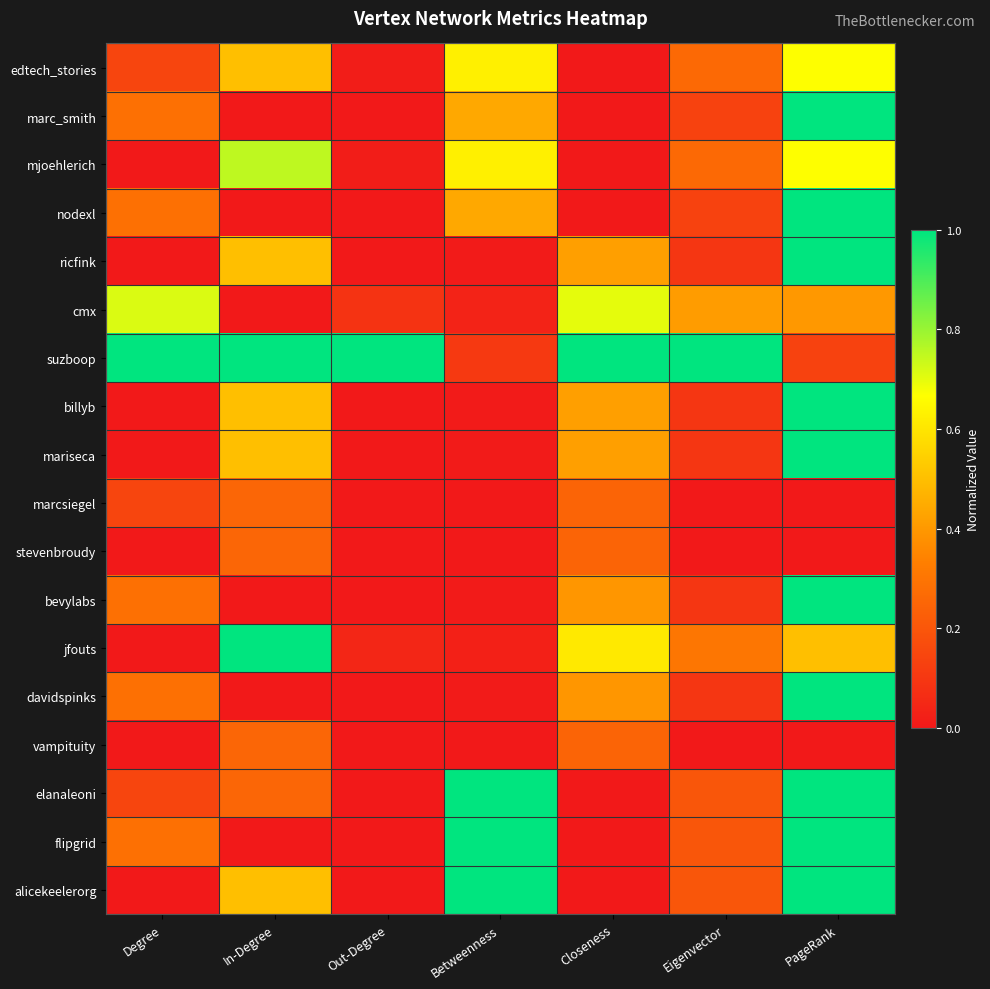

Which series has the largest total across all categories?

suzboop